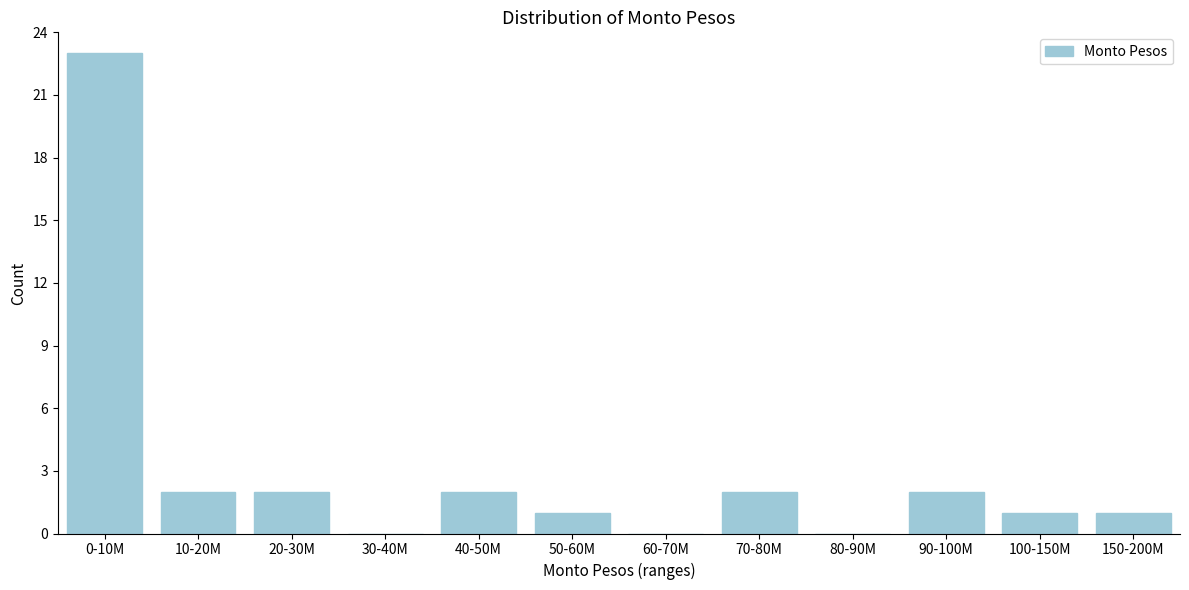

Reading left to right, transcribe all the data shown in this chart.

0-10M=23	10-20M=2	20-30M=2	30-40M=0	40-50M=2	50-60M=1	60-70M=0	70-80M=2	80-90M=0	90-100M=2	100-150M=1	150-200M=1